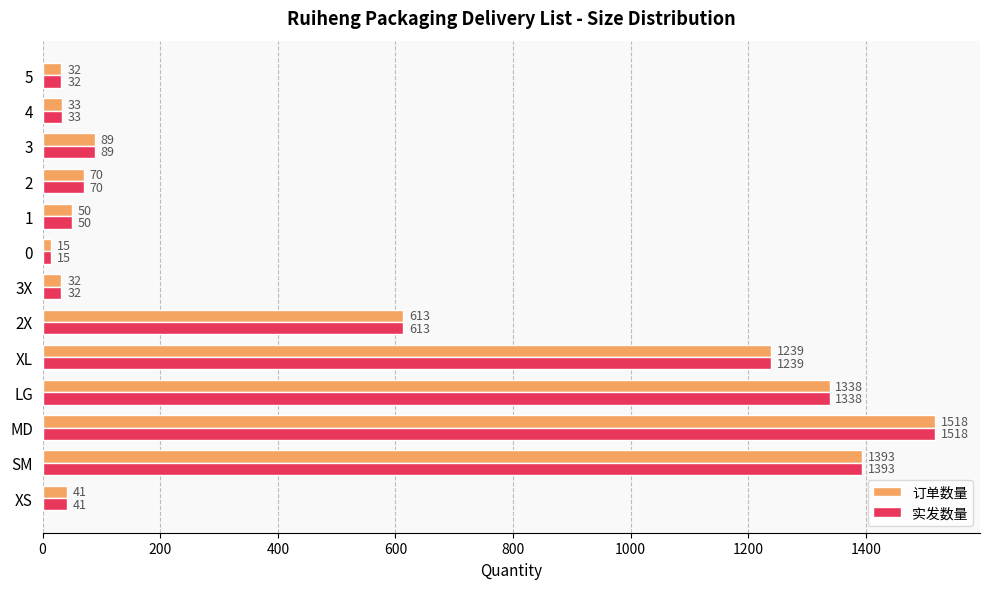

Count the number of categories in the chart.

13